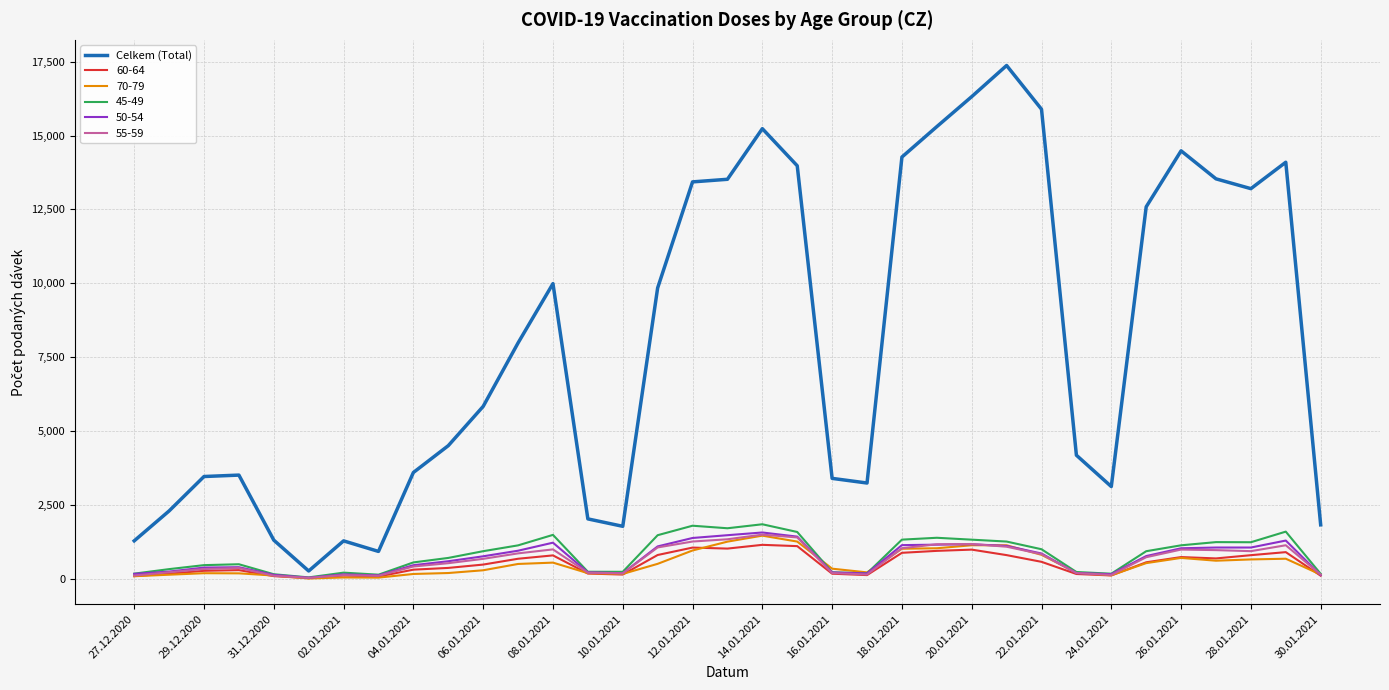

Which series has the largest total across all categories?

Celkem (Total)